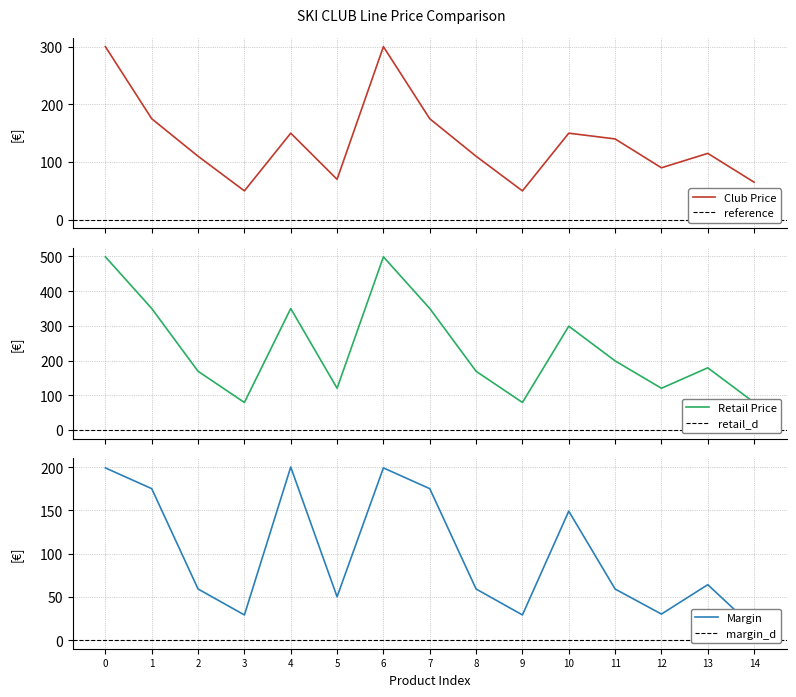

What is the difference between the maximum and minimum values in the Margin series?

186.0